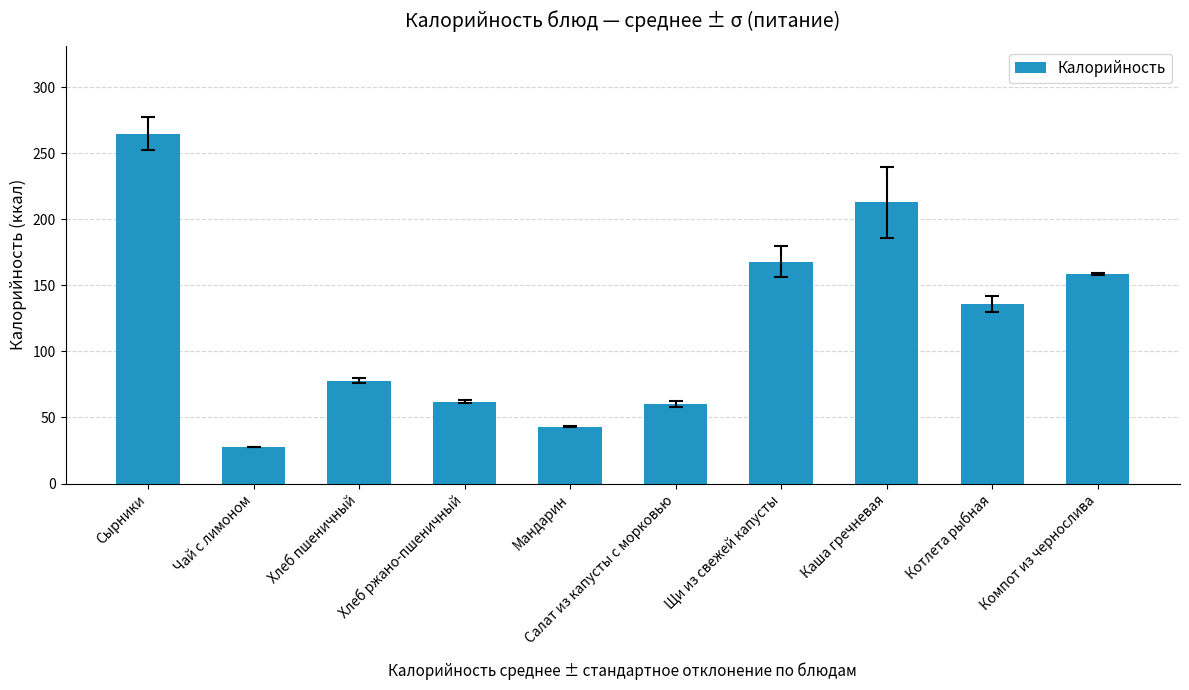

Count the number of values greater than 135.

5